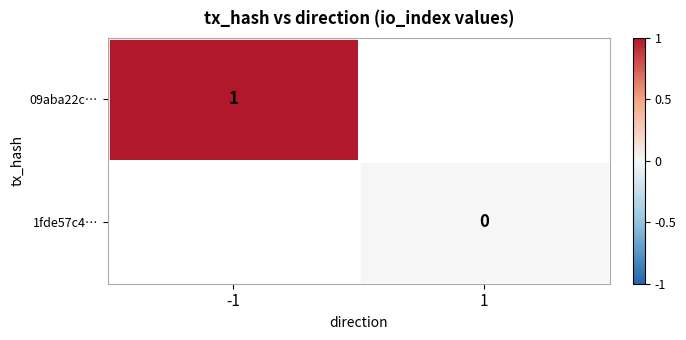

The 09aba22c… series shows 1 at -1. True or false?

True